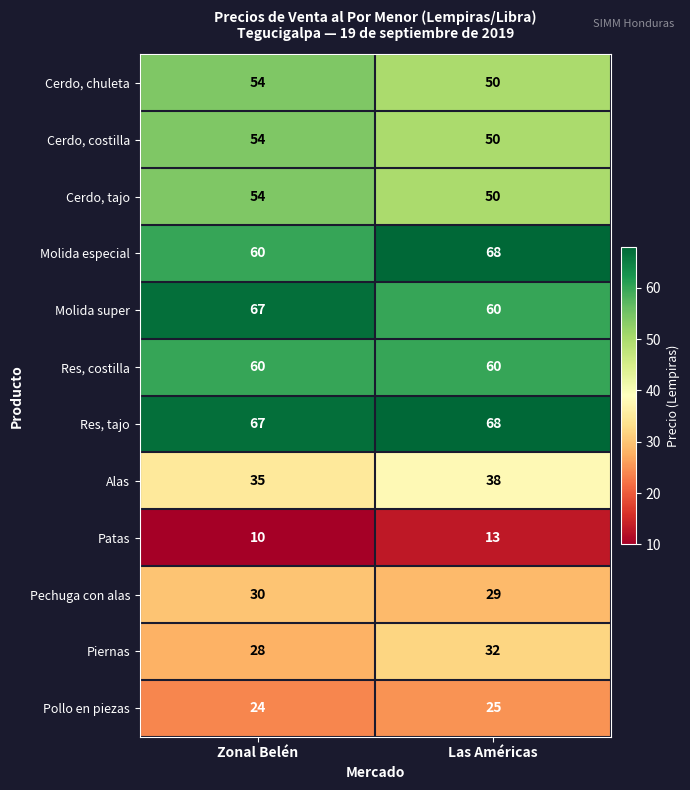

What is the smallest value displayed?

10